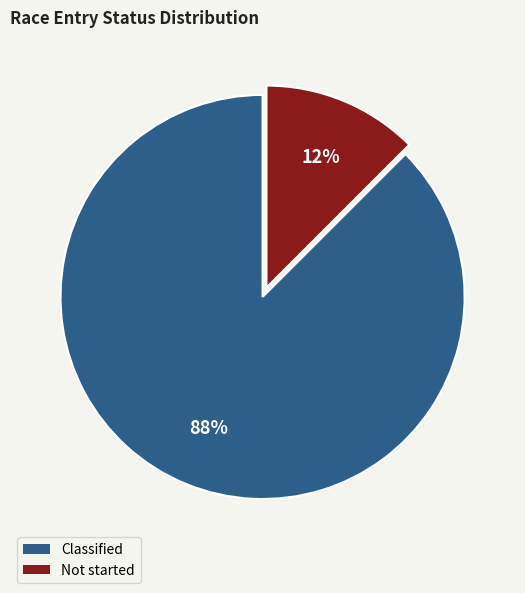

Count the number of slices in the pie.

2